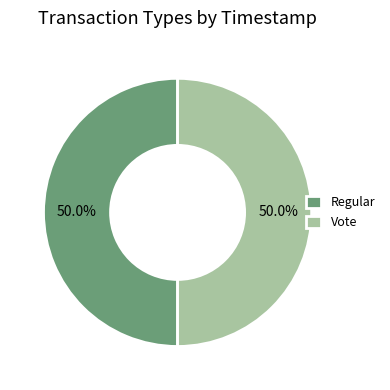

Approximately how many times larger is the value at Vote compared to Regular?

1.0